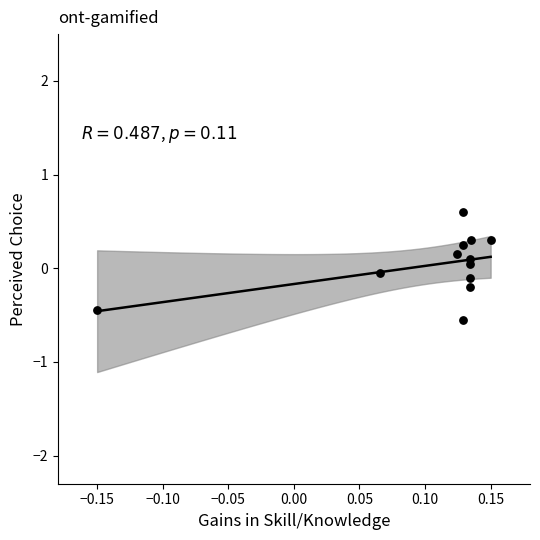

What is the range of X values (max minus min)?

0.3